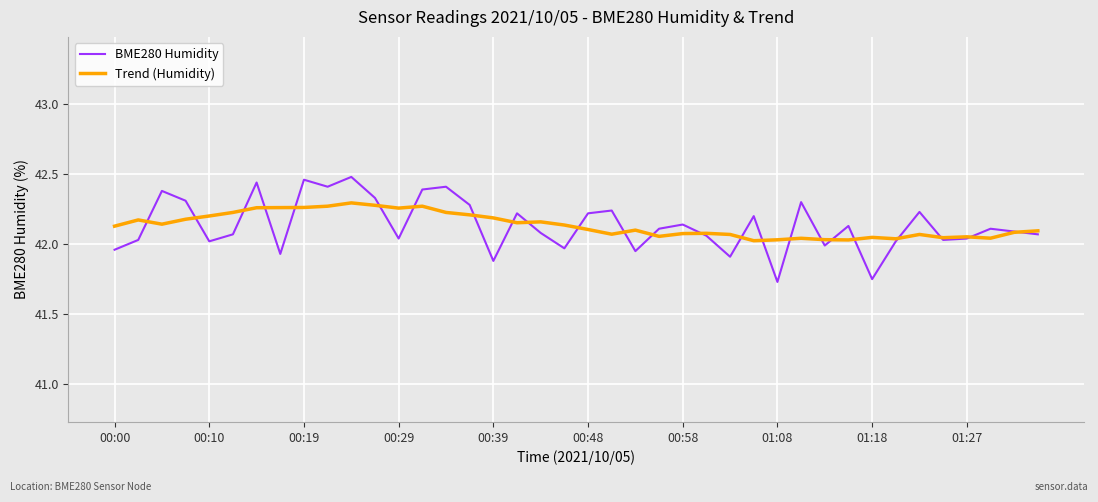

Which series has the largest range (max minus min)?

BME280 Humidity